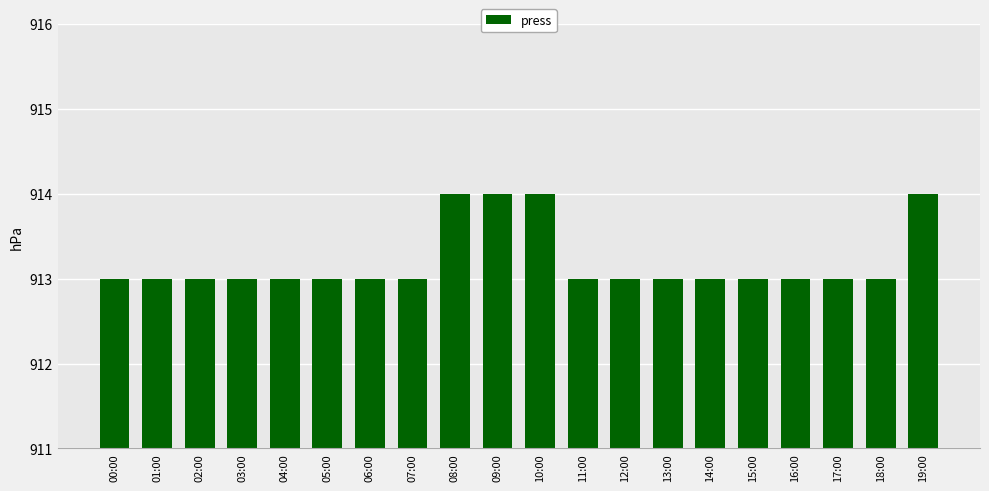

What is the label of the 8th bar from the right?

12:00